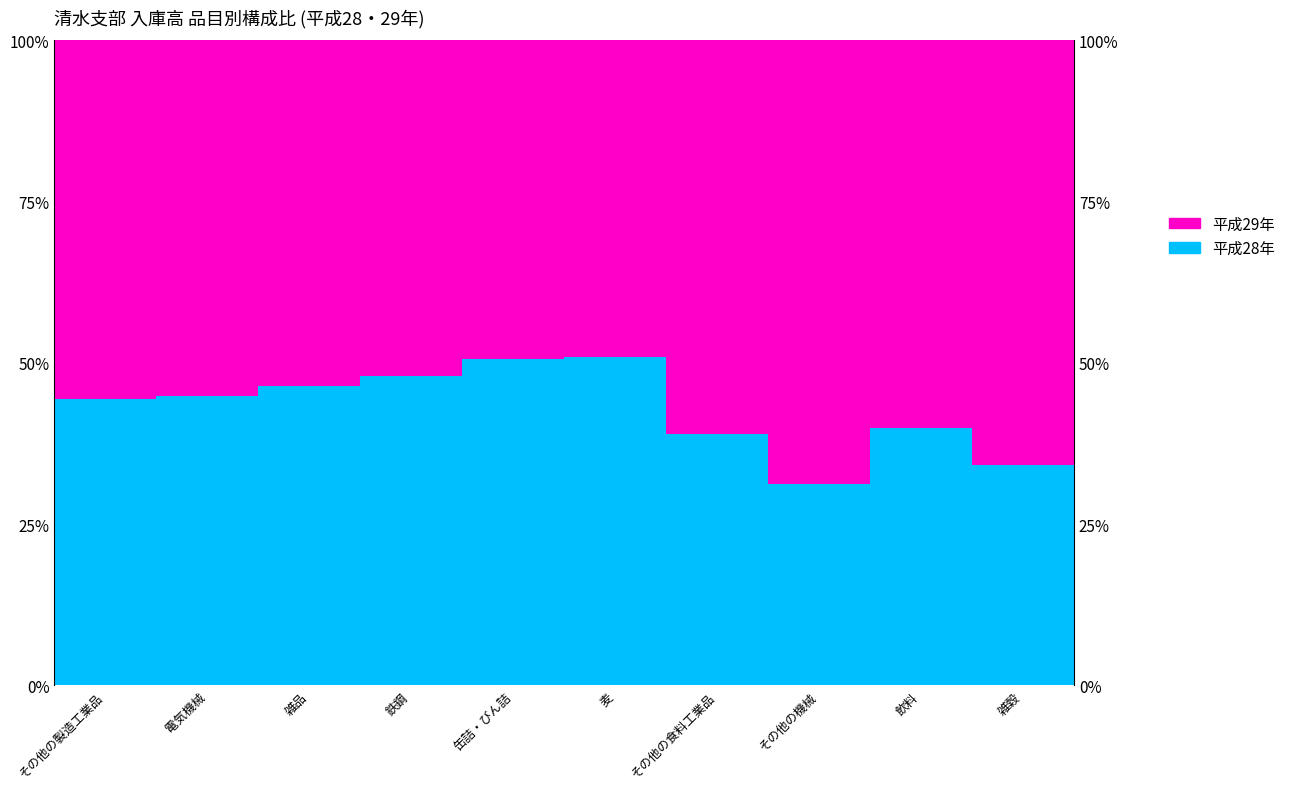

Rank the categories by 平成29年 value from lowest to highest.

麦, 缶詰・びん詰, 鉄鋼, 雑品, 電気機械, その他の製造工業品, 飲料, その他の食料工業品, 雑穀, その他の機械